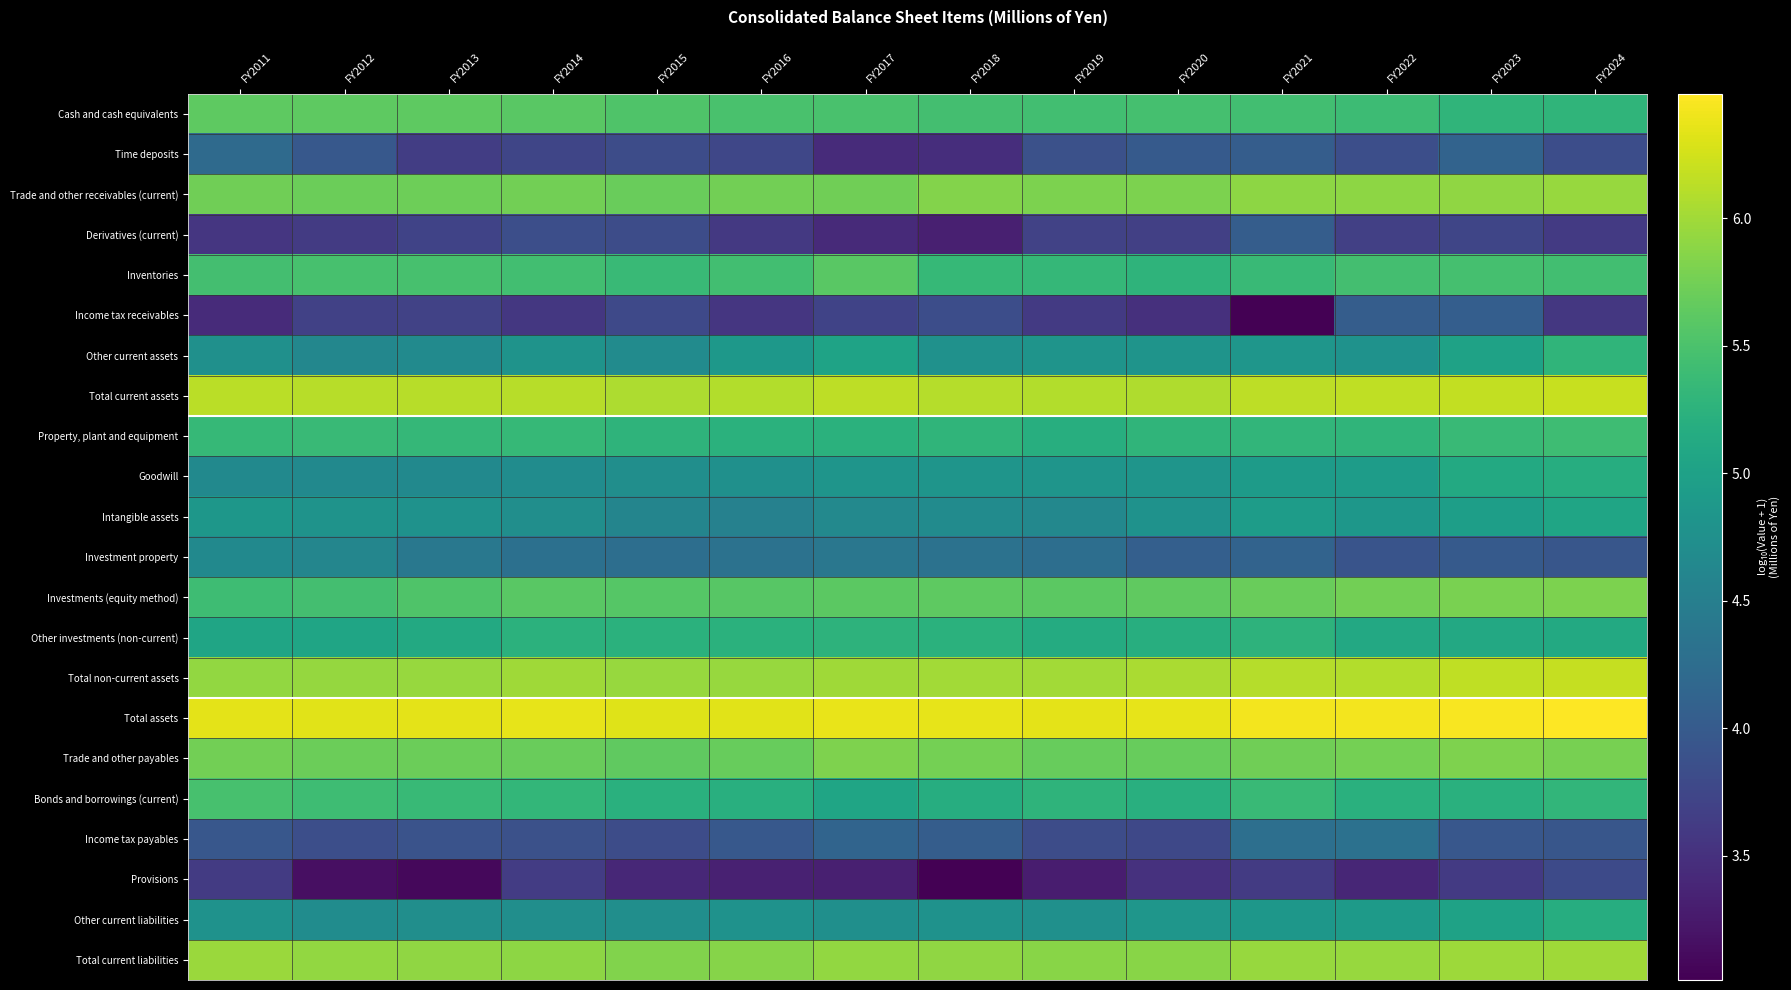

At which category is the sum across all series the highest?

FY2024